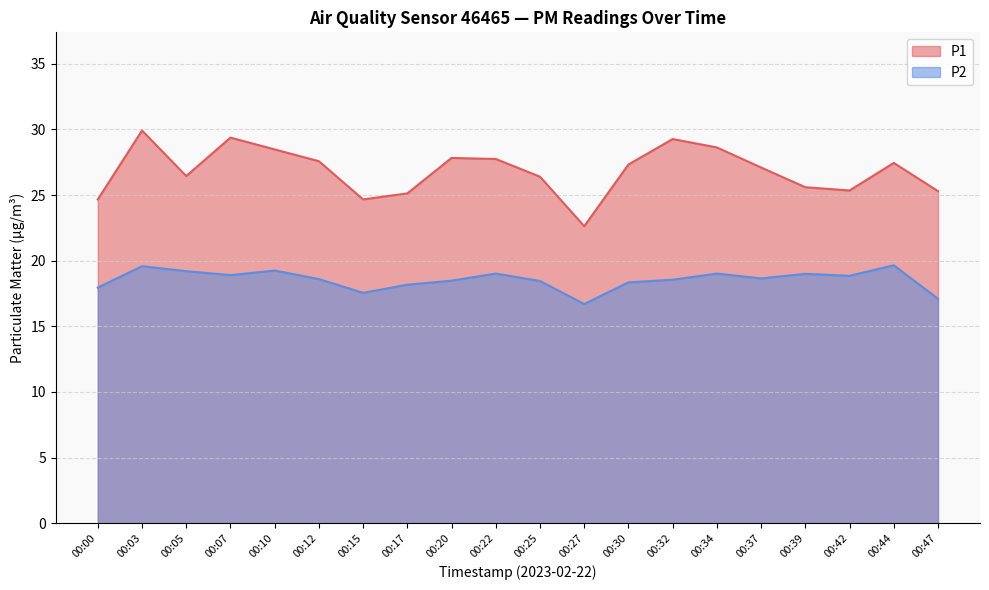

Which series has the largest total across all categories?

P1